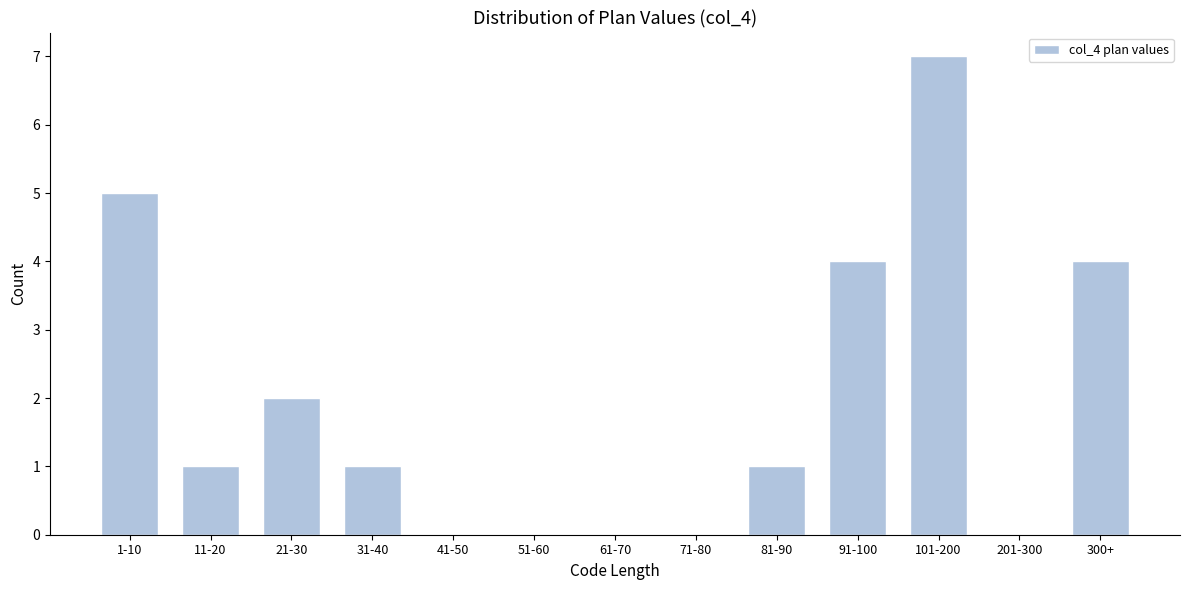

Reading left to right, list all the values displayed in this chart.

1-10=5	11-20=1	21-30=2	31-40=1	41-50=0	51-60=0	61-70=0	71-80=0	81-90=1	91-100=4	101-200=7	201-300=0	300+=4